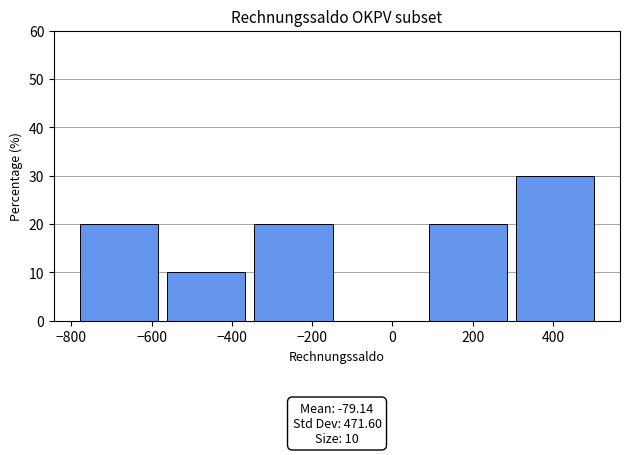

Which range on the x-axis has the tallest bar?

300 to 520